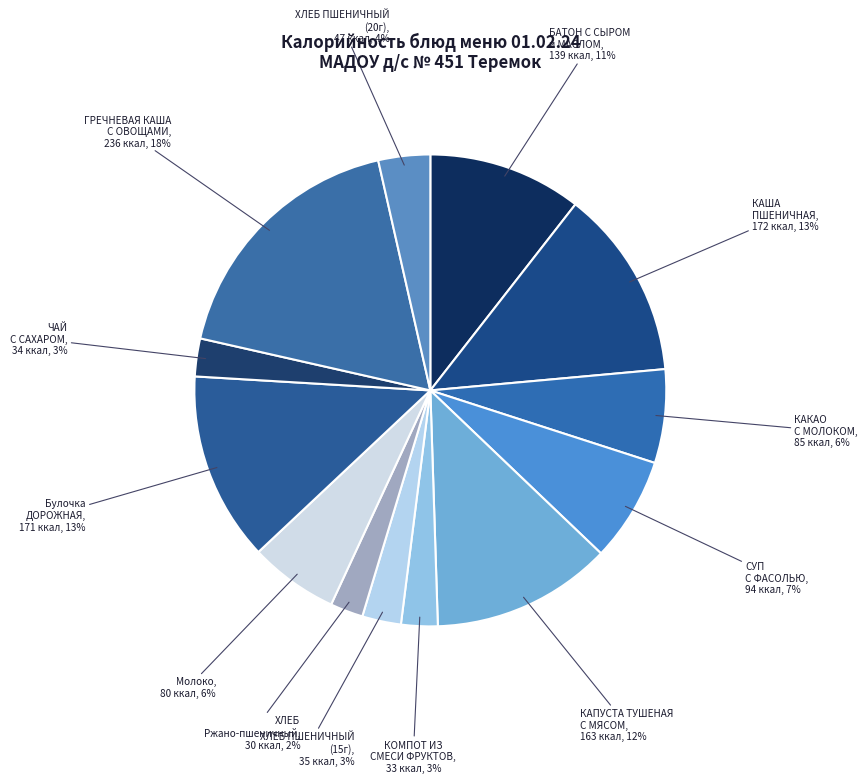

Is the sum of ХЛЕБ ПШЕНИЧНЫЙ (15г) and ЧАЙ С САХАРОМ greater than half?

No